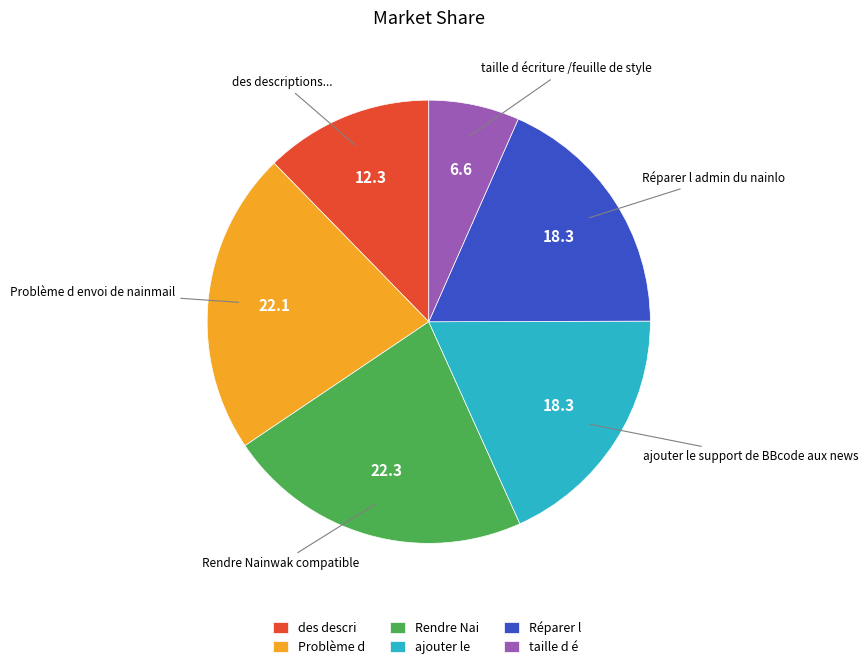

Which category has the smallest portion of the pie?

taille d é